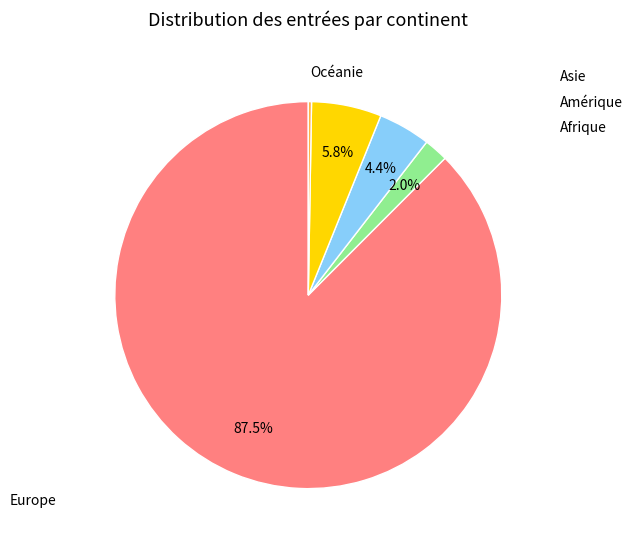

Between Océanie and Asie, which is larger?

Asie